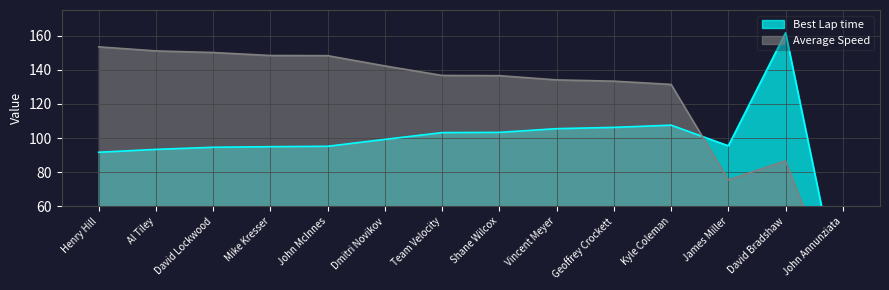

What is the label of the 11th point from the right?

Mike Kresser